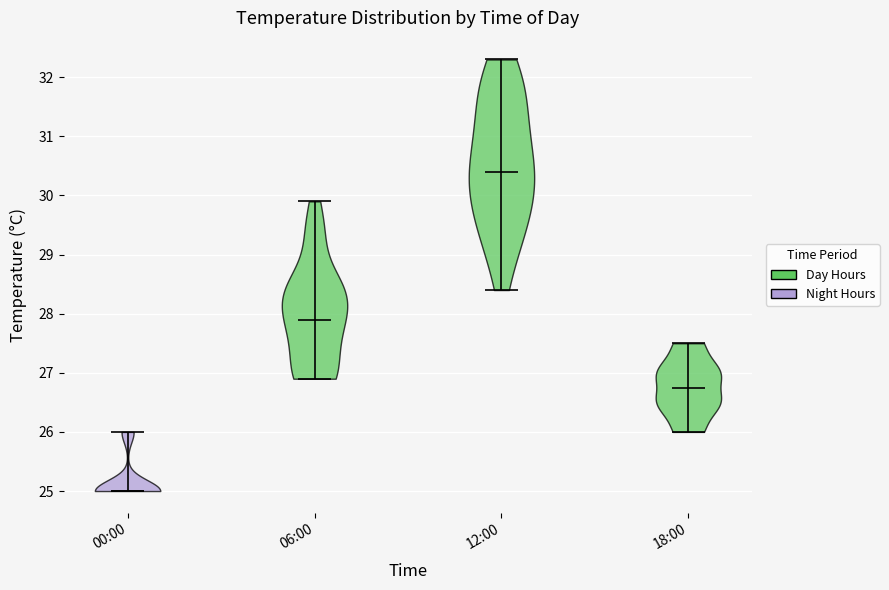

Where does the median line of the violin for 00:00 sit on the y-axis? The values are not printed on the chart, so give them approximately, as read against the axis.

25.0